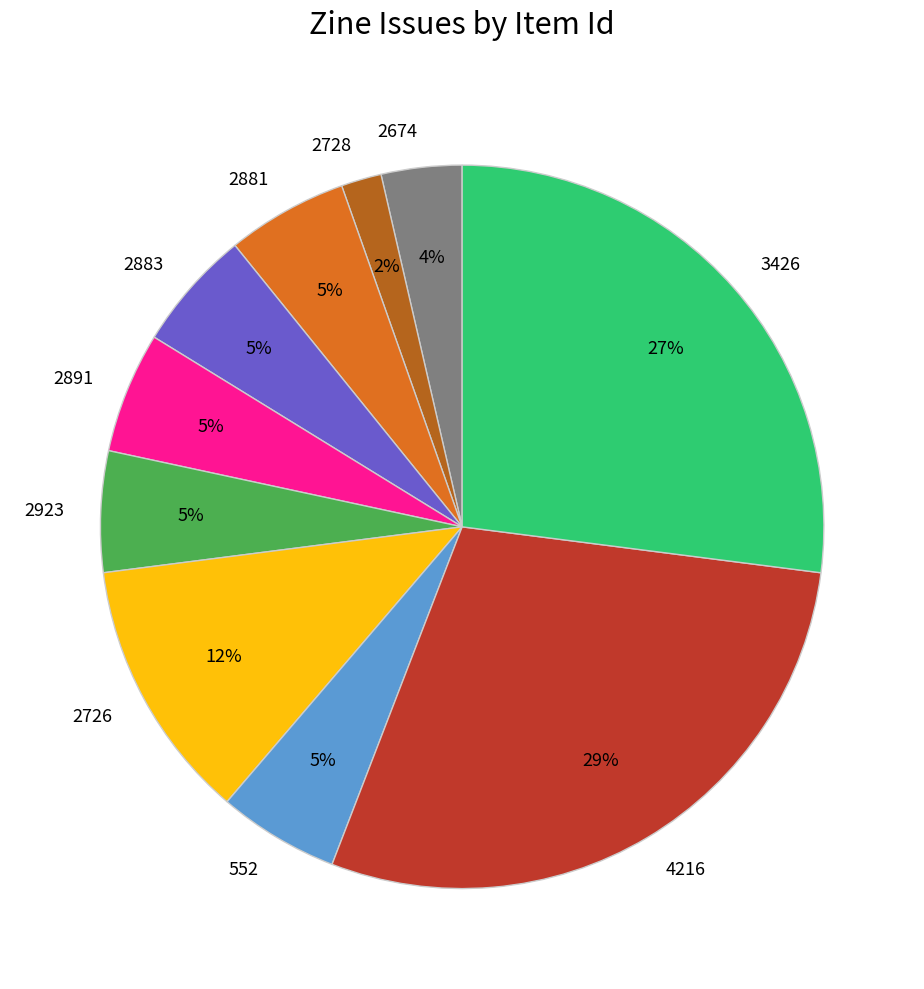

The 2726 slice represents 22% of the pie. True or false?

False